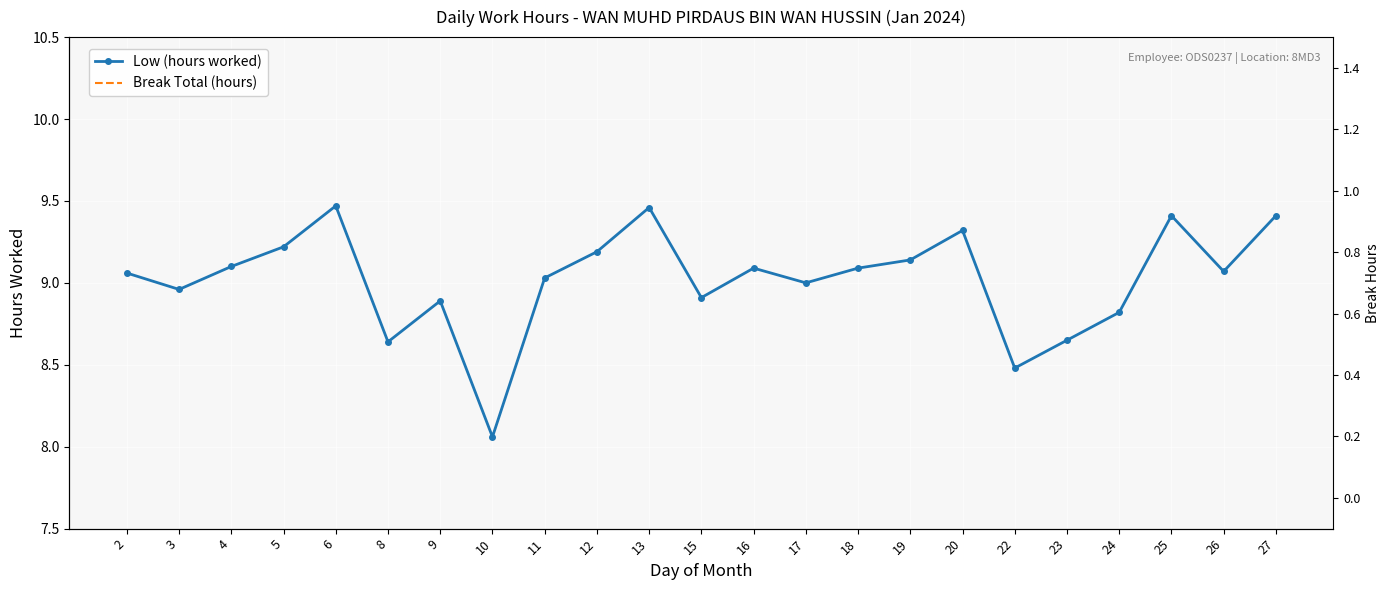

Reading left to right, what are all the values shown in this chart?

Low (hours worked): 2=9.1	3=9.0	4=9.1	5=9.2	6=9.5	8=8.6	9=8.9	10=8.1	11=9.0	12=9.2	13=9.5	15=8.9	16=9.1	17=9.0	18=9.1	19=9.1	20=9.3	22=8.5	23=8.7	24=8.8	25=9.4	26=9.1	27=9.4
Break Total (hours): 2=0.0	3=0.0	4=0.0	5=0.0	6=0.0	8=0.0	9=0.0	10=0.0	11=0.0	12=0.0	13=0.0	15=0.0	16=0.0	17=0.0	18=0.0	19=0.0	20=0.0	22=0.0	23=0.0	24=0.0	25=0.0	26=0.0	27=0.0